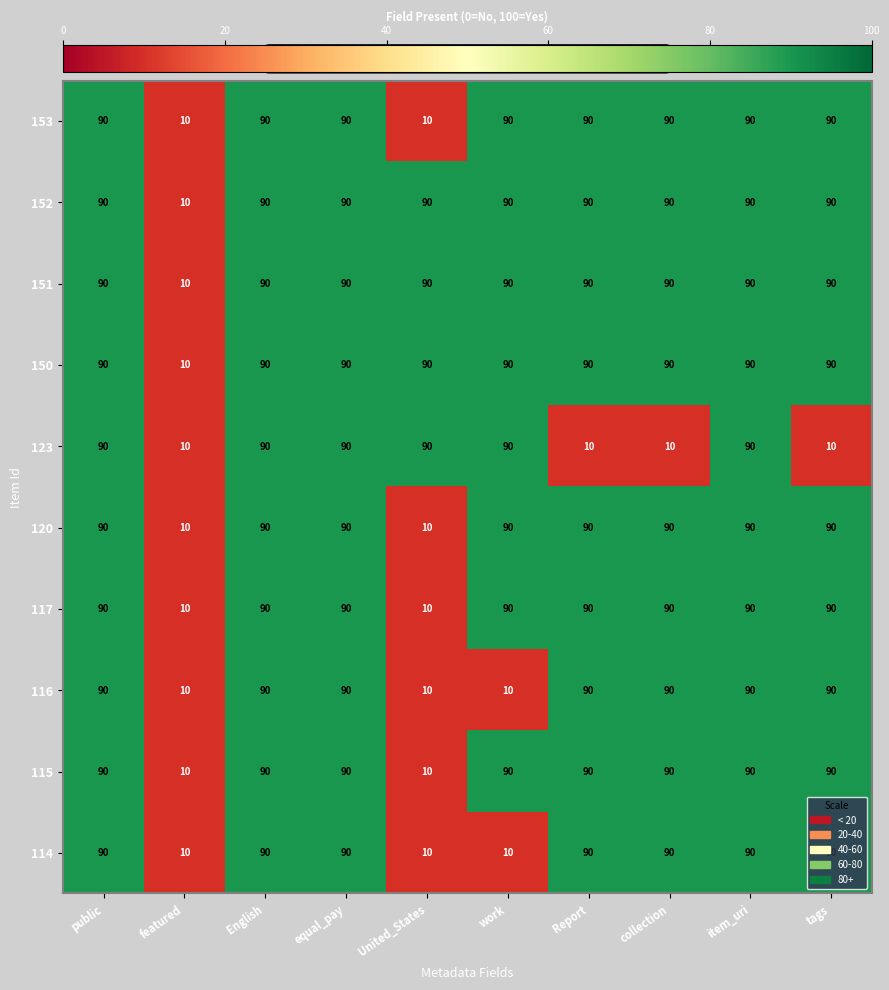

The value of 153 at tags is 90. True or false?

True